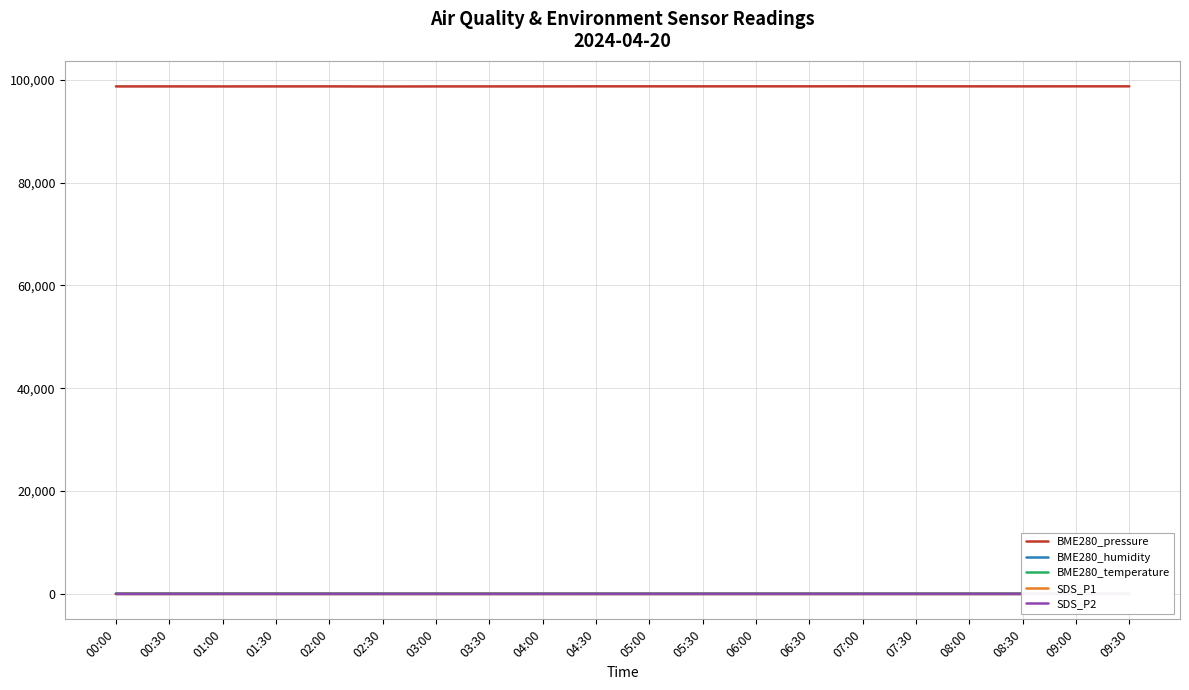

True or false: SDS_P2 and BME280_pressure cross at least once.

False